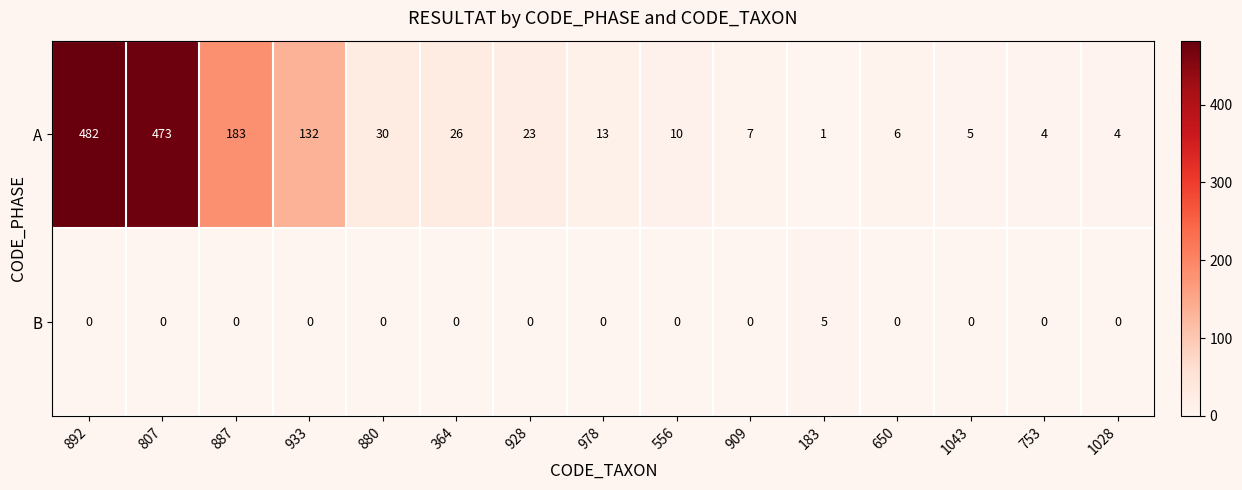

At 928, list the series in order from smallest to largest.

B, A